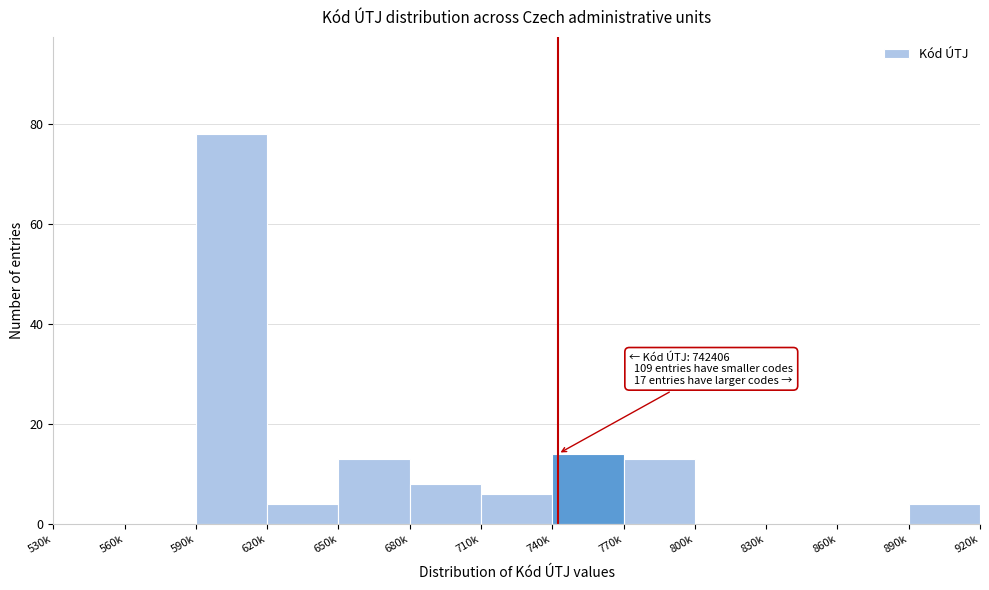

Reading left to right, list all the values displayed in this chart.

530k=0	560k=0	590k=78	620k=4	650k=13	680k=8	710k=6	740k=14	770k=13	800k=0	830k=0	860k=0	890k=4